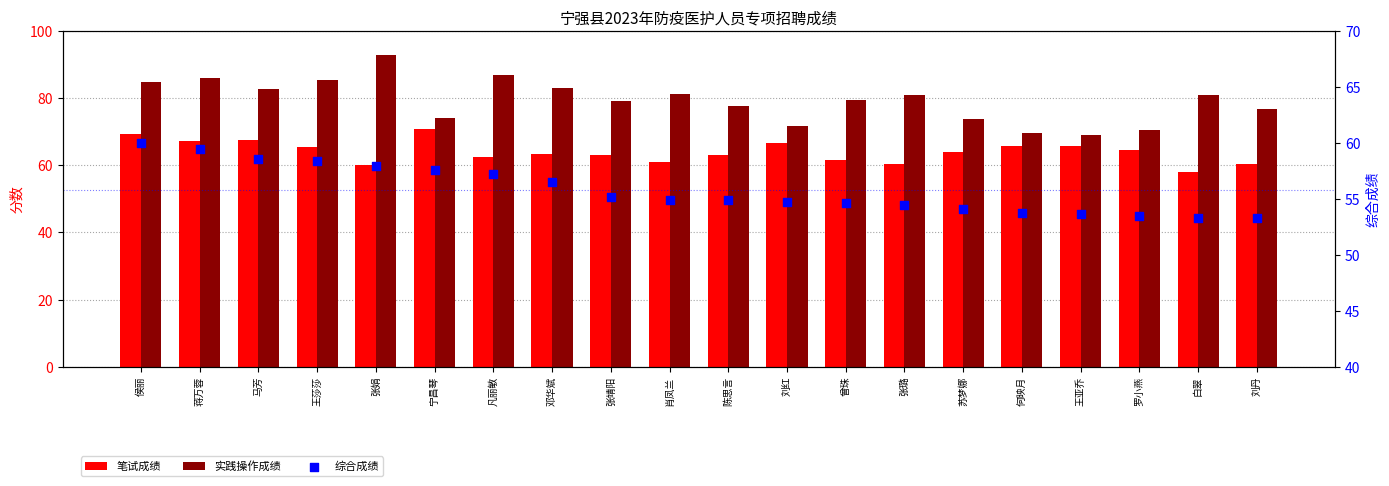

Which series reaches the maximum Y coordinate?

实践操作成绩